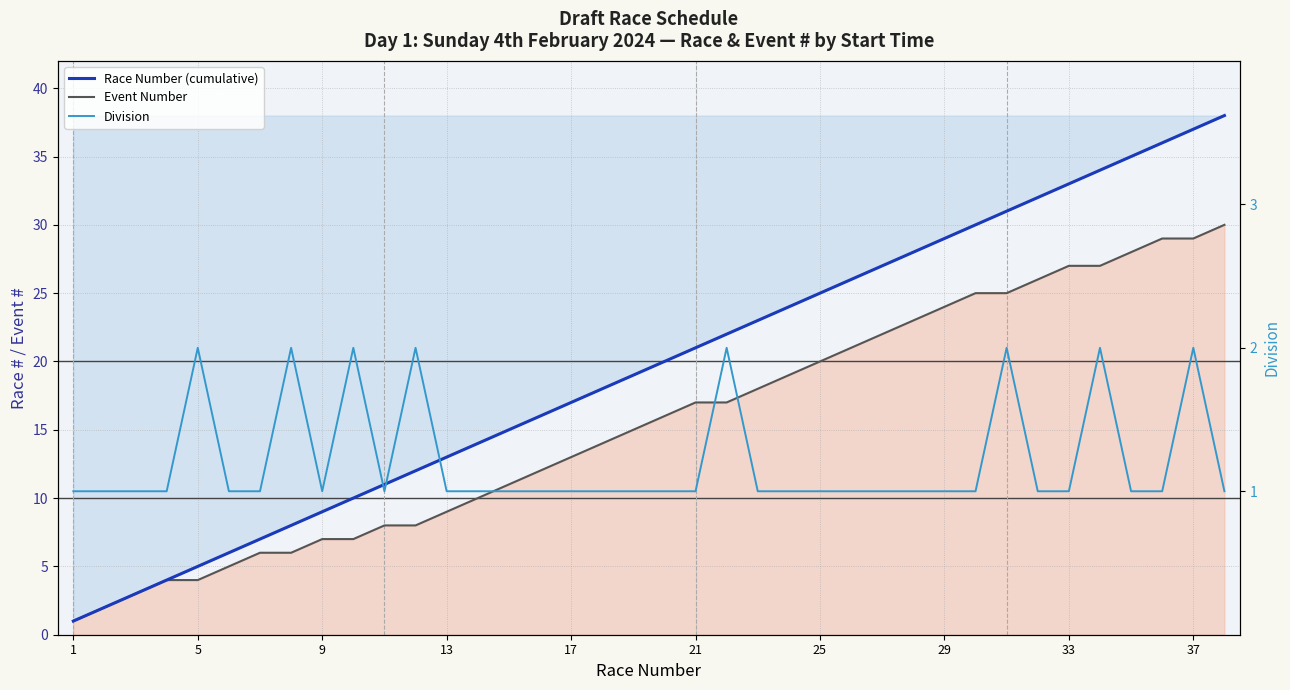

Which category has the lowest value across all series?

1